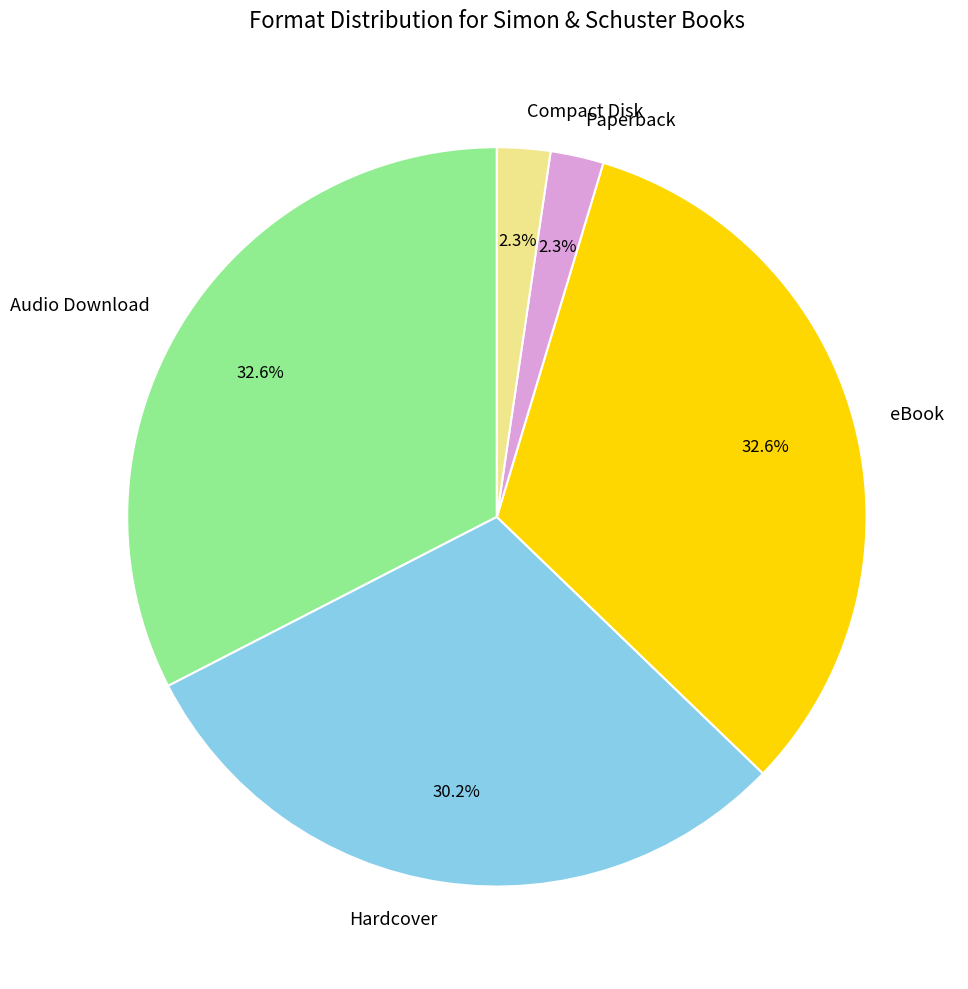

Does any single category account for the majority?

No